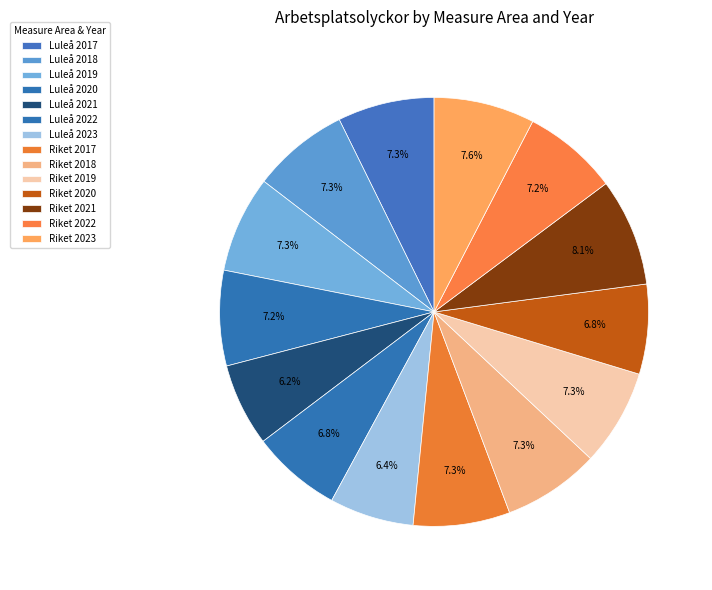

Count the number of slices in the pie.

14